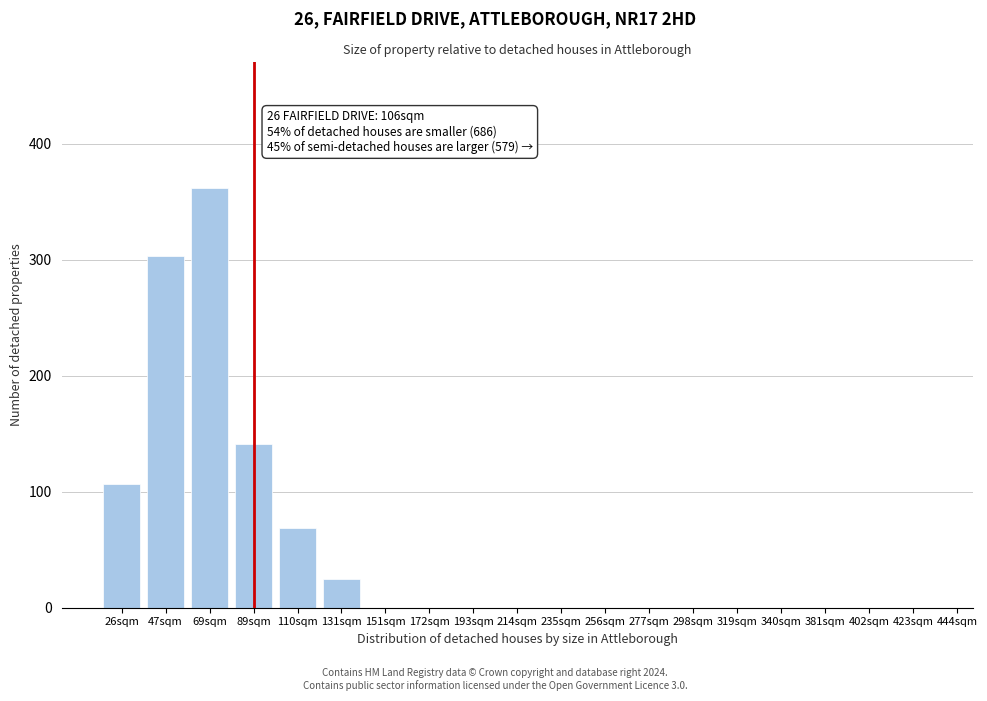

Reading right to left, list all the values displayed in this chart.

423sqm=0	402sqm=0	381sqm=0	340sqm=0	319sqm=0	298sqm=0	277sqm=0	256sqm=0	235sqm=0	214sqm=0	193sqm=0	172sqm=0	151sqm=0	131sqm=25	110sqm=69	89sqm=141	69sqm=362	47sqm=303	26sqm=107